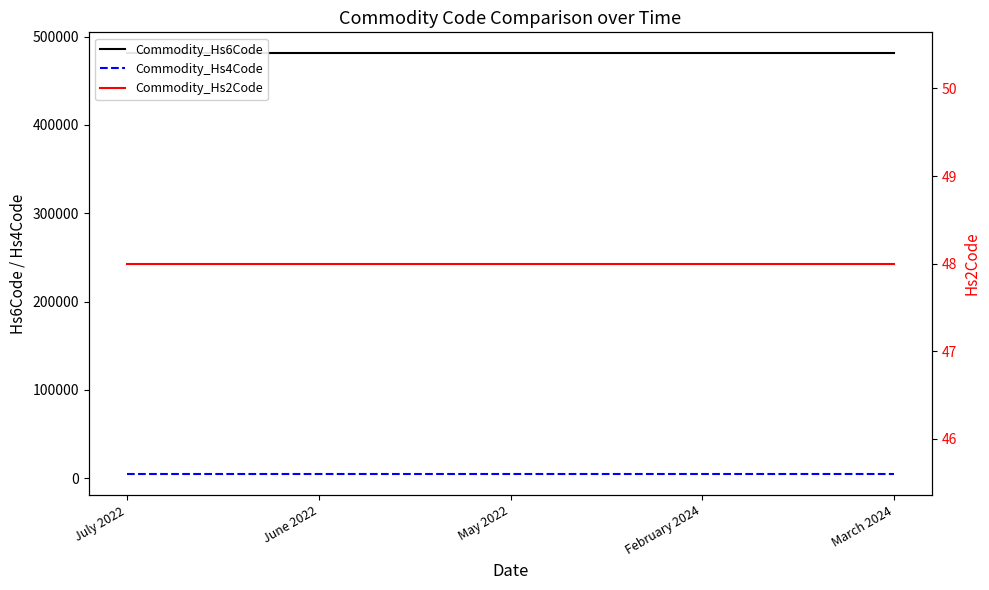

True or false: Commodity_Hs6Code and Commodity_Hs4Code intersect in this chart.

False